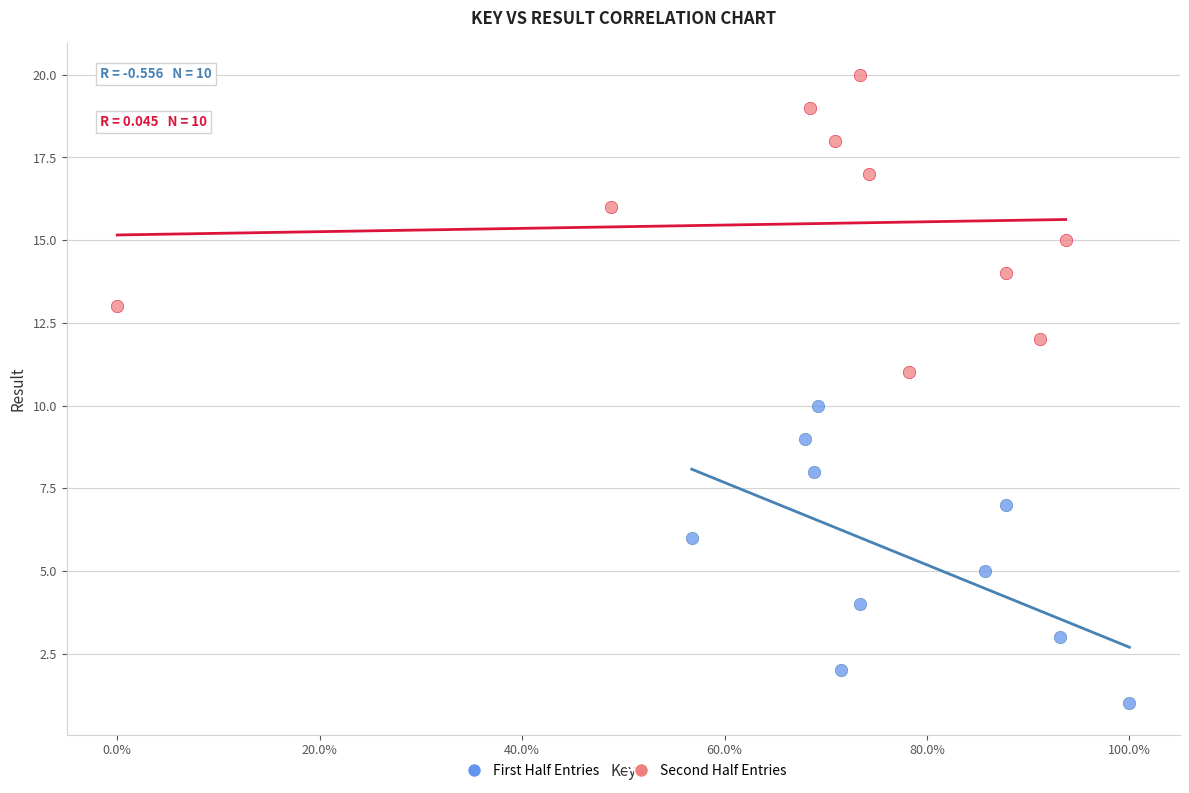

Which series reaches the maximum Y coordinate?

Second Half Entries